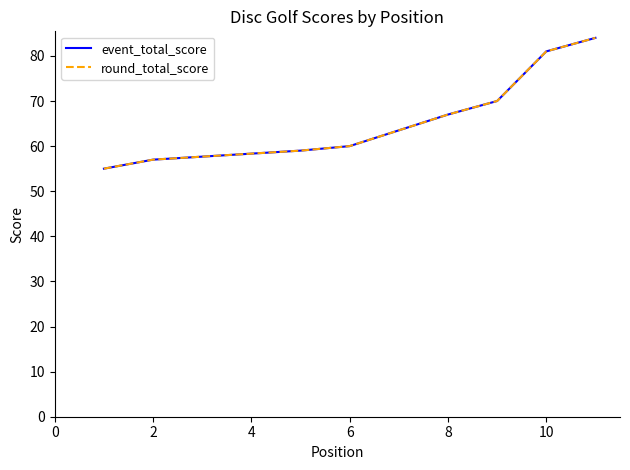

Rank the series at 2 from highest to lowest value.

event_total_score, round_total_score